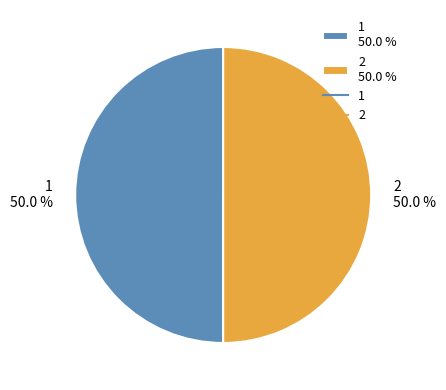

Approximately how many times larger is the value at 2 50.0 % compared to 1 50.0 %?

1.0